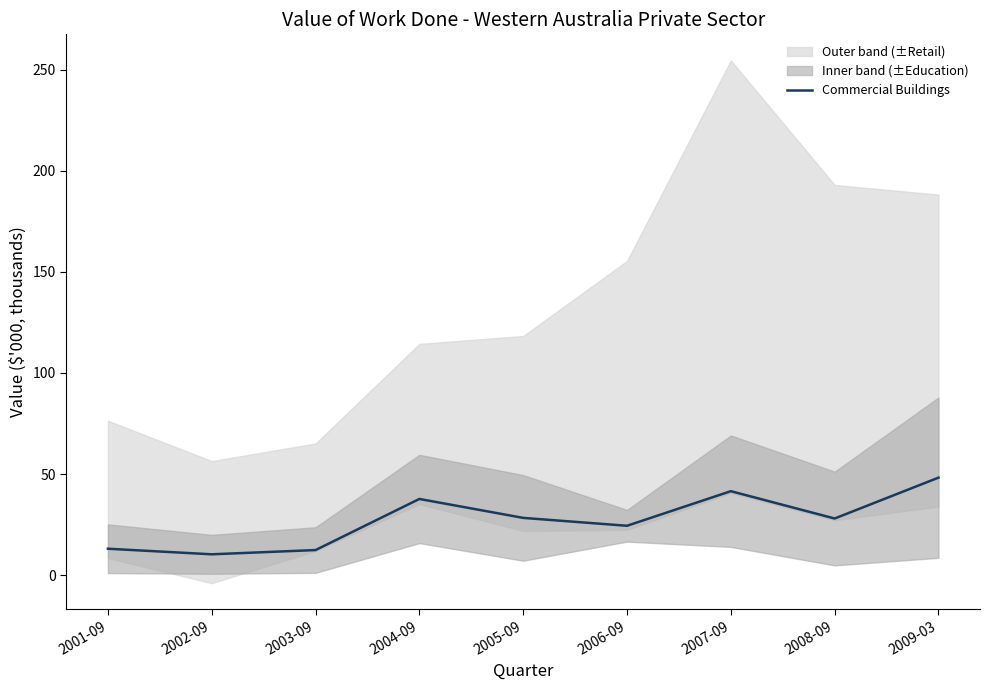

What is the label of the 1st point from the left?

2001-09